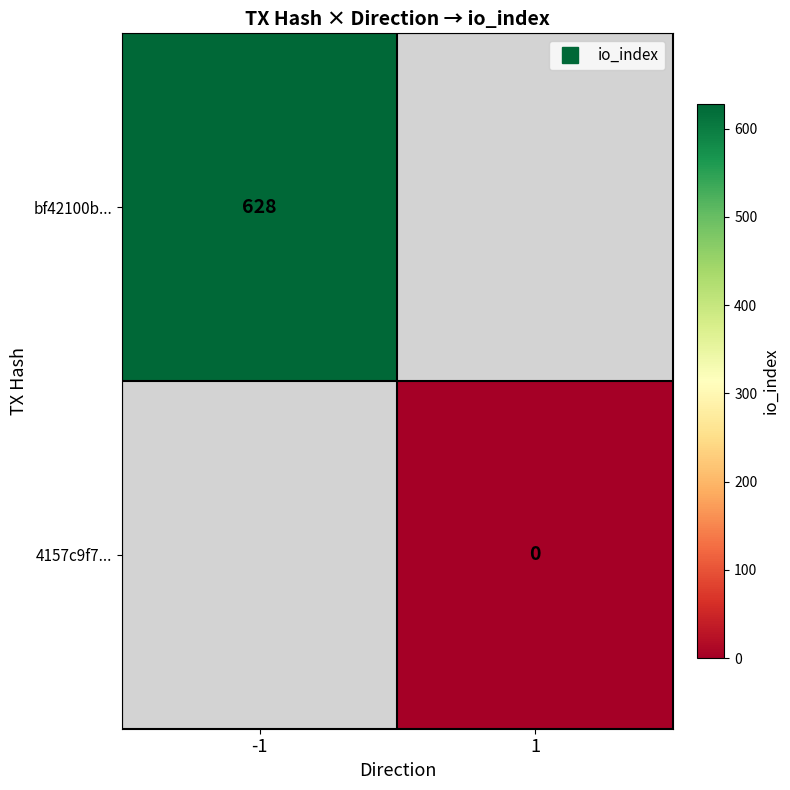

The 4157c9f7... series shows 0.0 at 1. True or false?

True